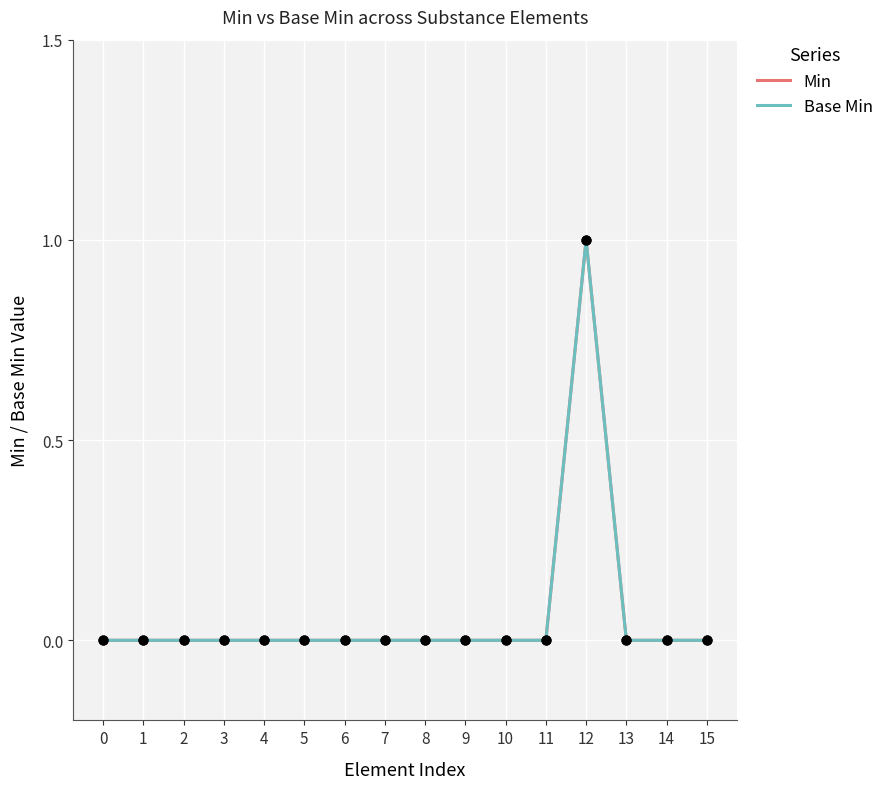

Does the chart have visible grid lines?

Yes